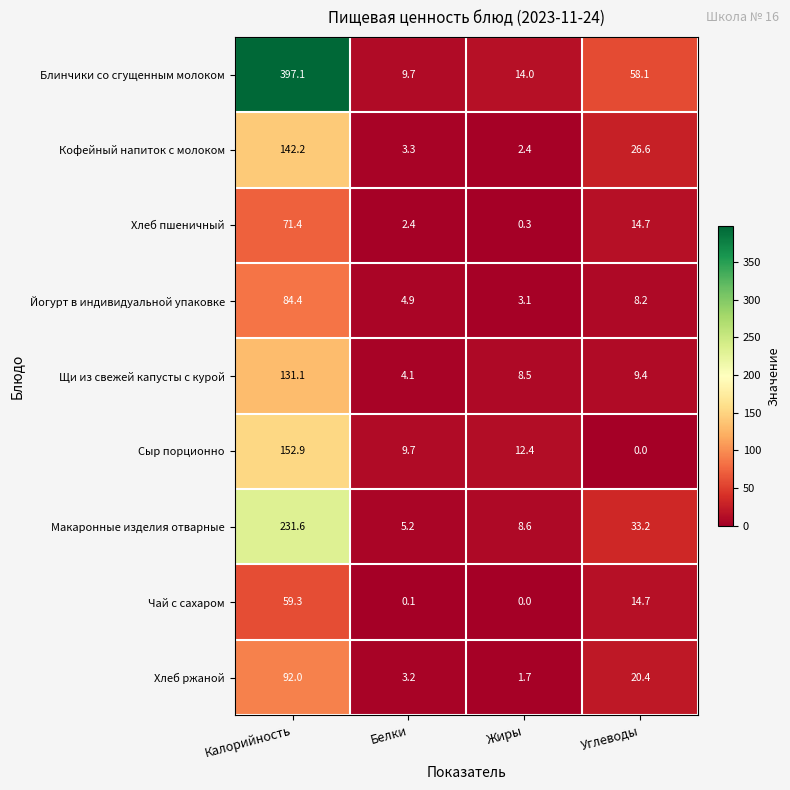

Which series has the widest spread of values?

Блинчики со сгущенным молоком